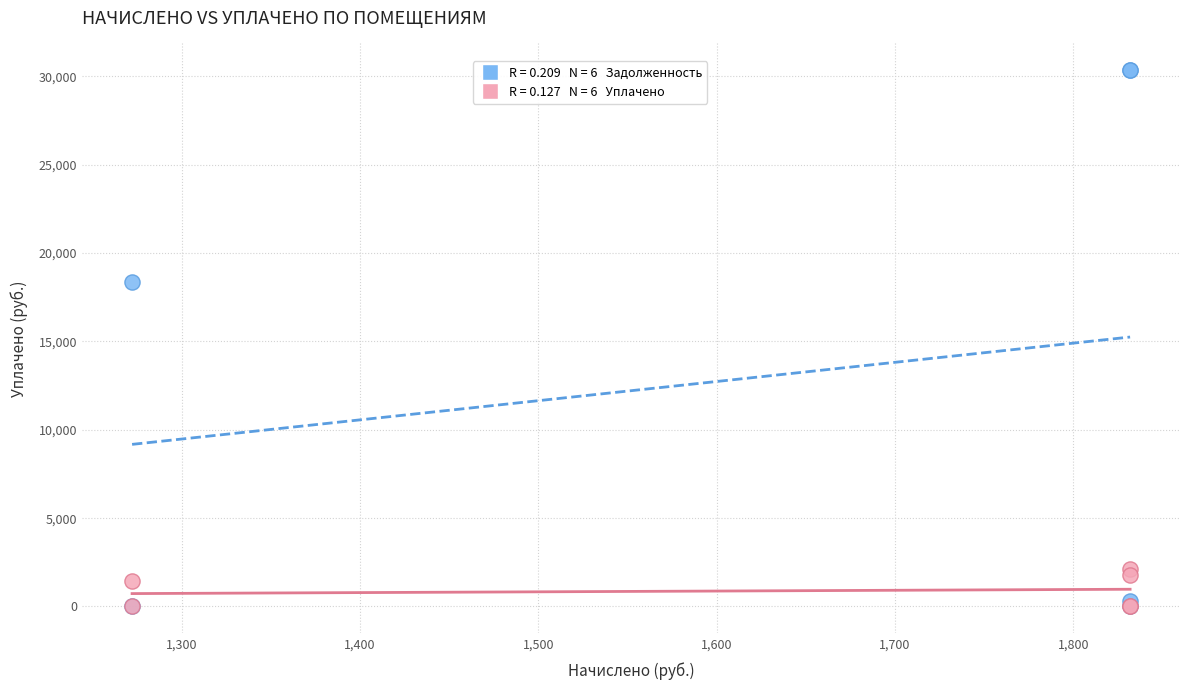

Across all series, what Y value is closest to 15175?

18352.9